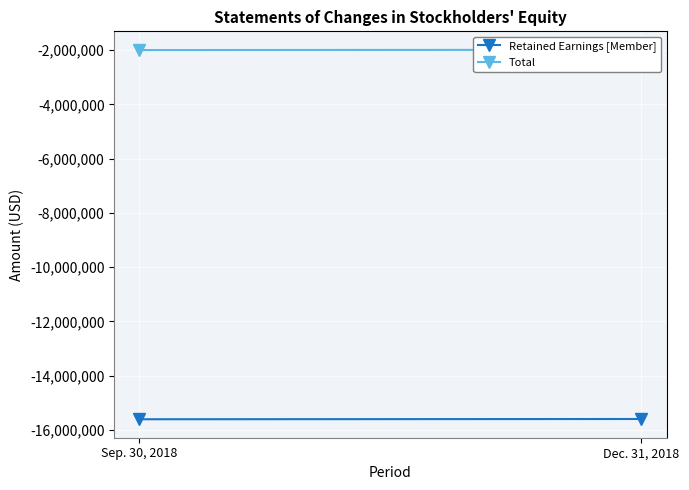

What is the highest value of the Total series?

-1986821